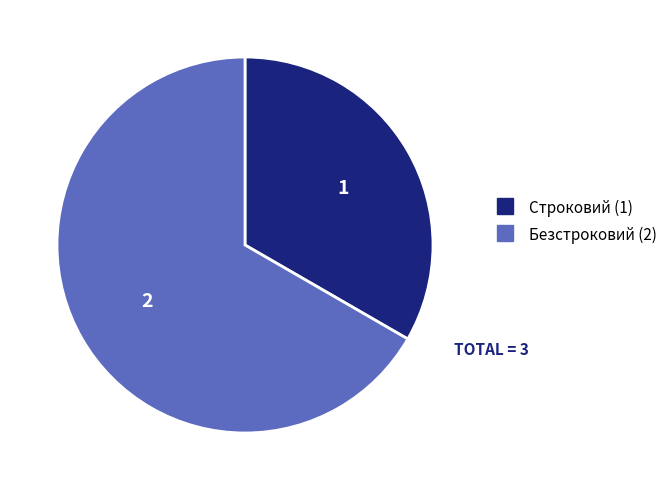

Does Строковий account for over 50% of the chart?

No